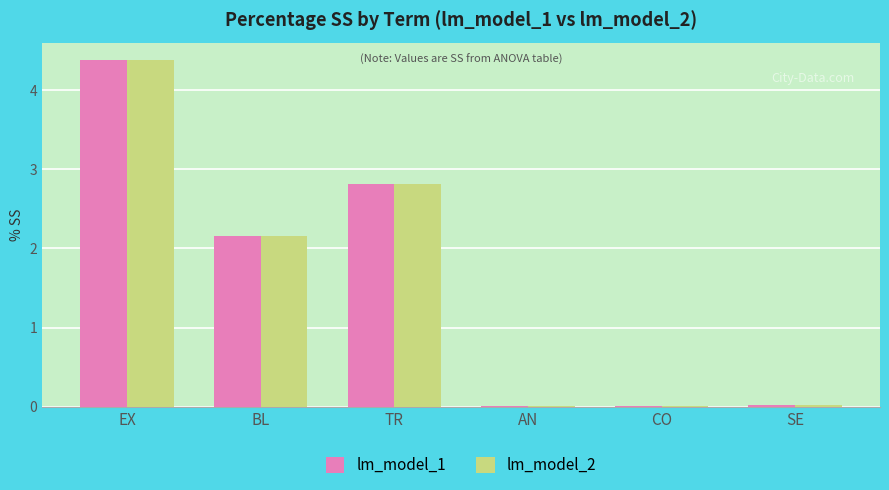

How many data points does each series have?

6